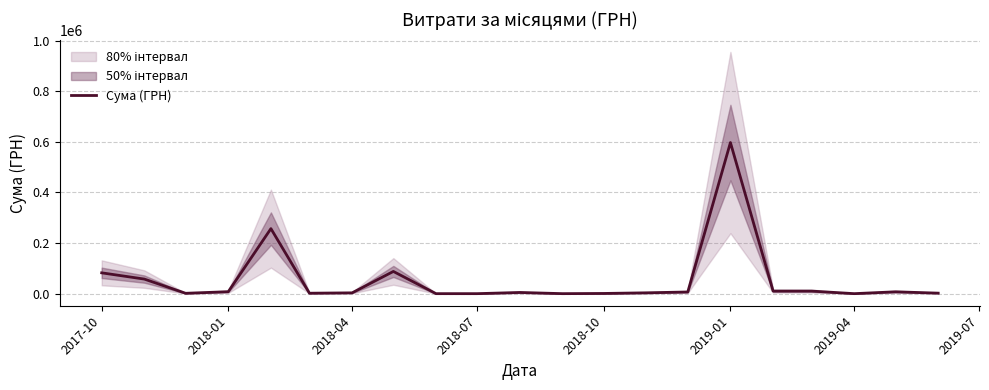

What is the highest value of the Сума (ГРН) series?

597133.2